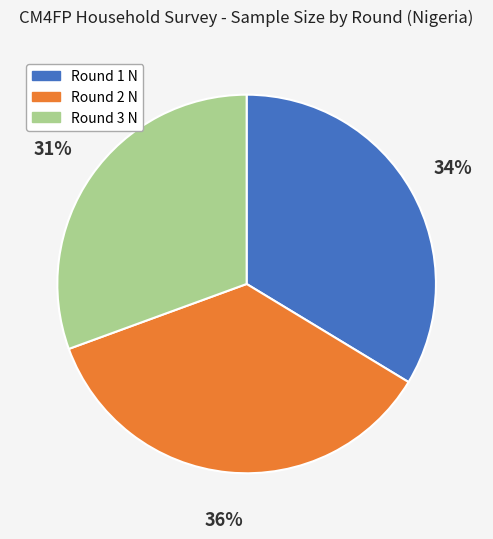

What percentage is the Round 2 N slice, to the nearest percent?

36%